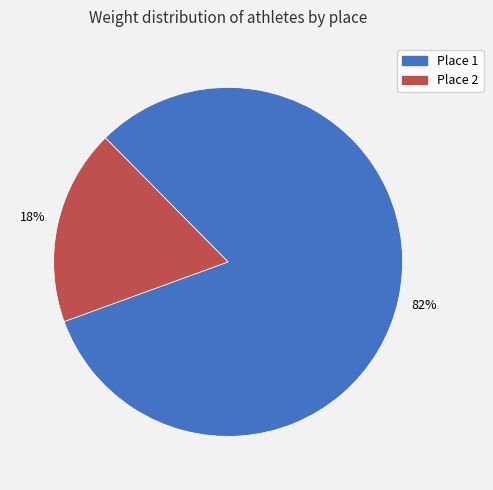

Is it true that Place 1 is 72% of the pie?

False